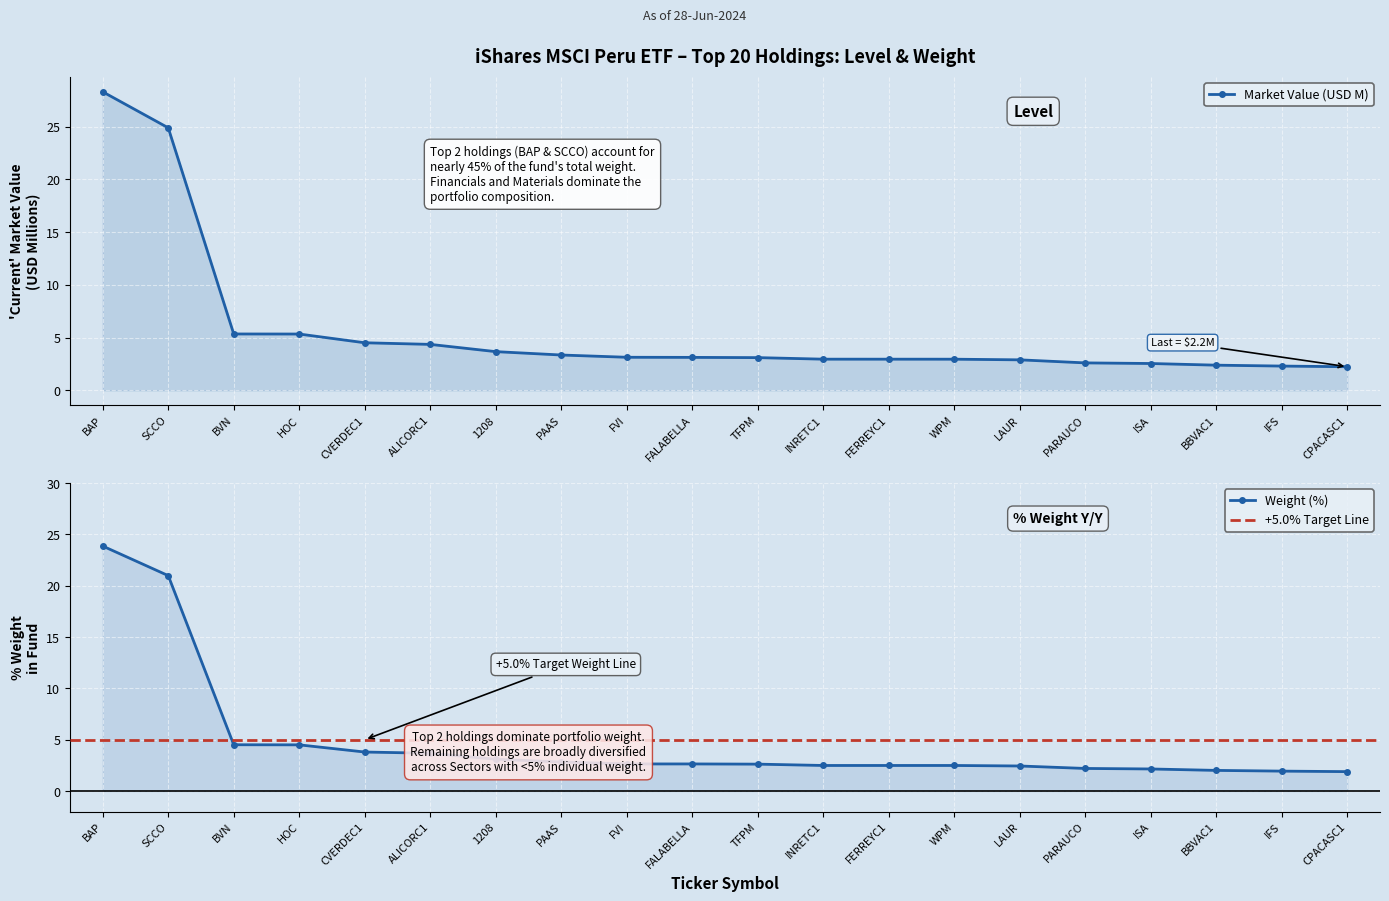

Which category has the highest value in the Market Value (USD) series?

BAP